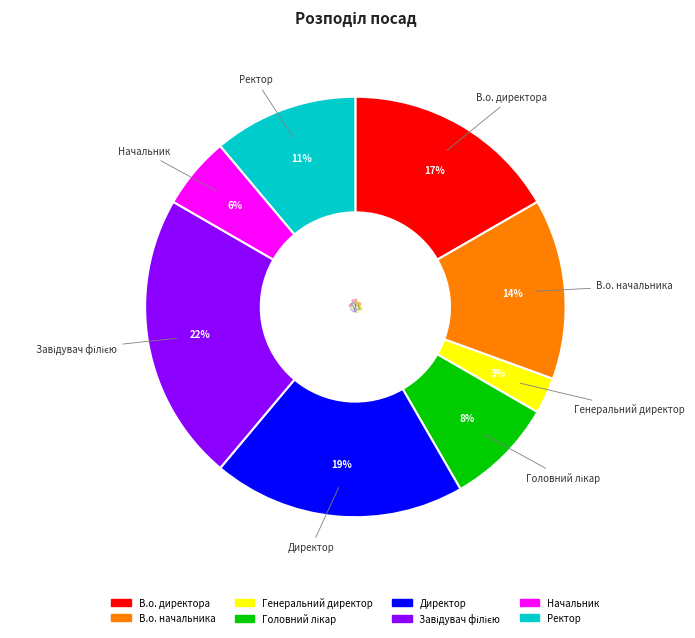

Is there any slice that represents more than half of the pie?

No